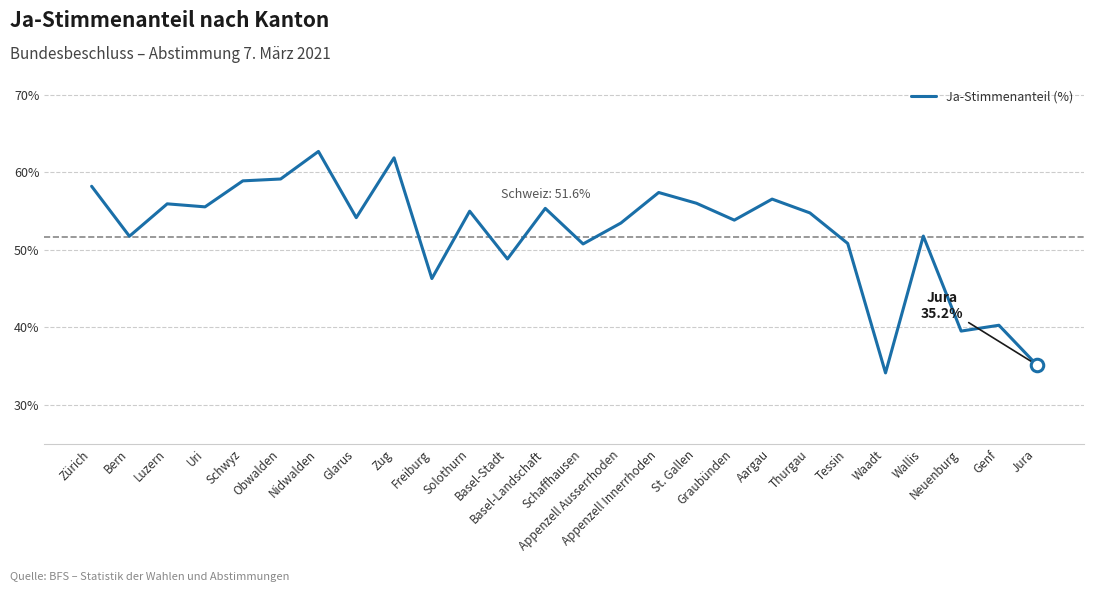

What position from the right is Neuenburg?

3